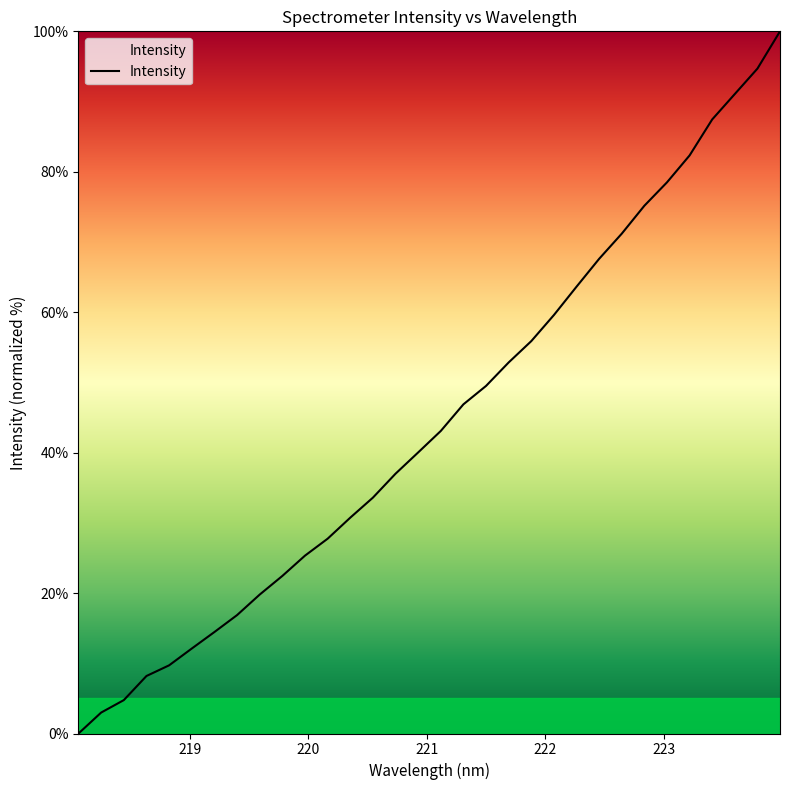

What is the difference between the maximum and minimum values?

100.0